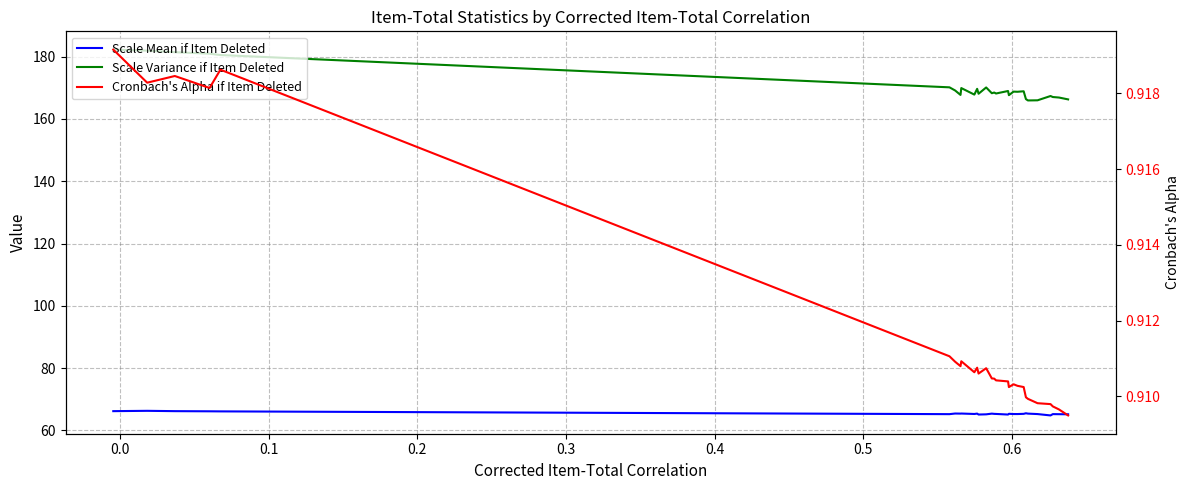

What are all the series names shown in the legend?

Scale Mean if Item Deleted, Scale Variance if Item Deleted, Cronbach's Alpha if Item Deleted